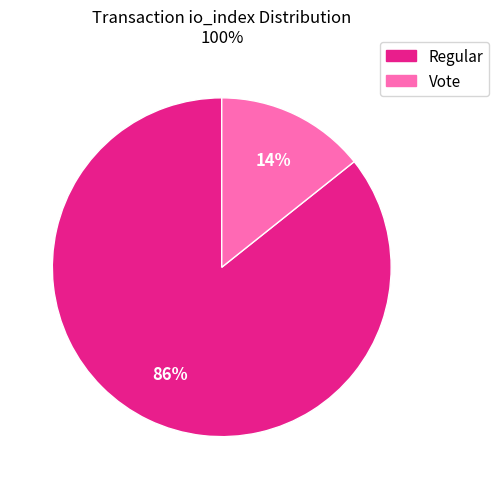

To the nearest percent, what percentage of the pie is Vote?

14%